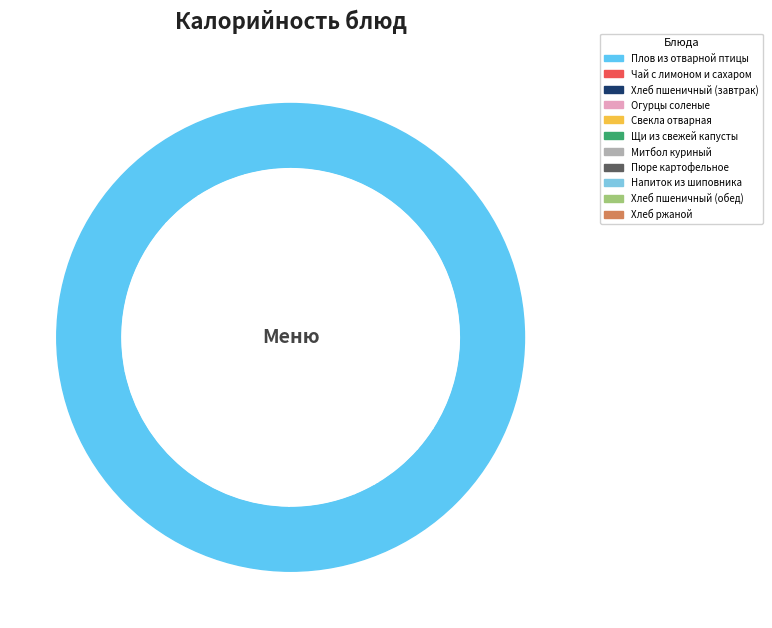

Count the number of slices in the pie.

11